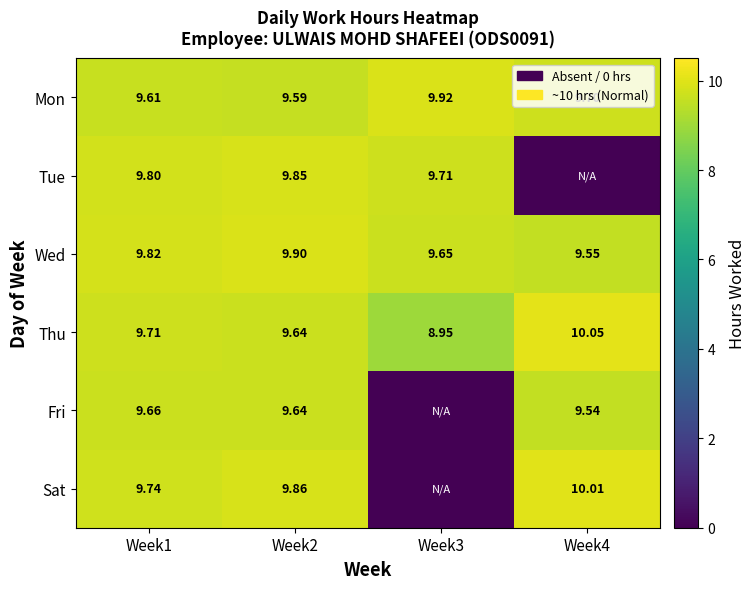

What is the difference between the maximum and minimum values in the Mon series?

0.3